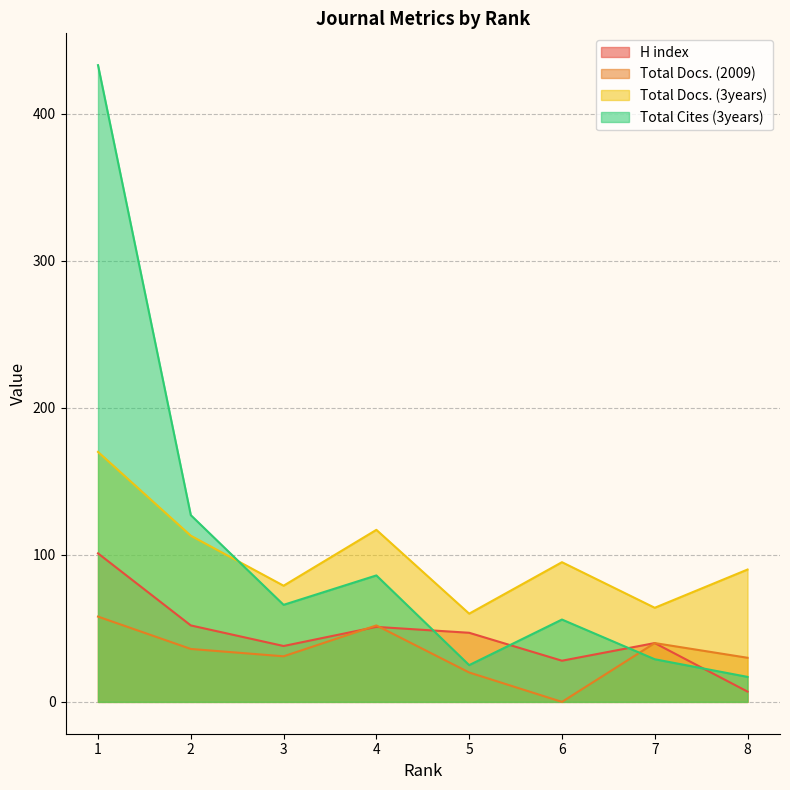

At which category does the chart reach its peak across all series?

1